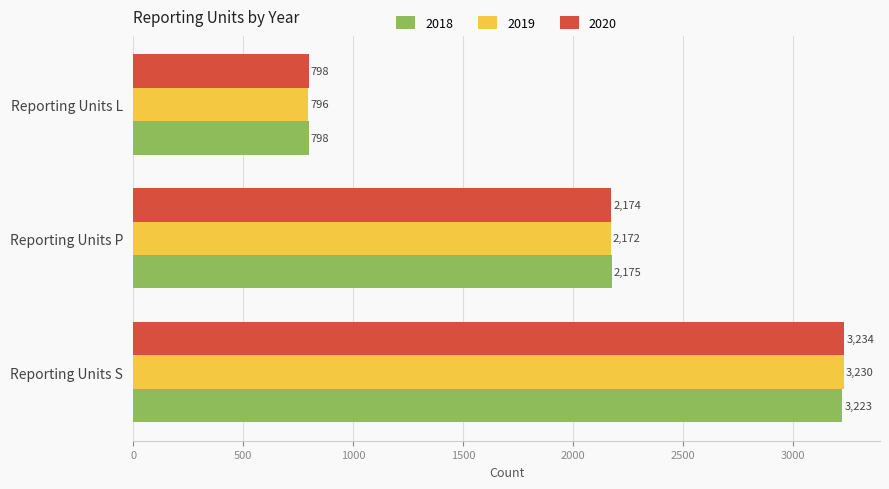

At how many categories does at least one series exceed 2923?

1